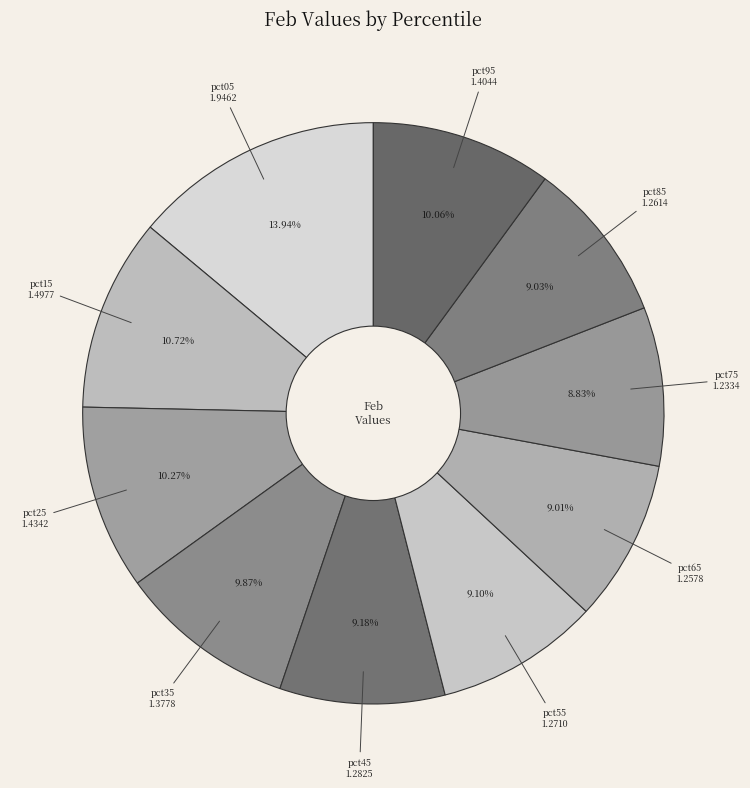

How many segments does this pie chart have?

10